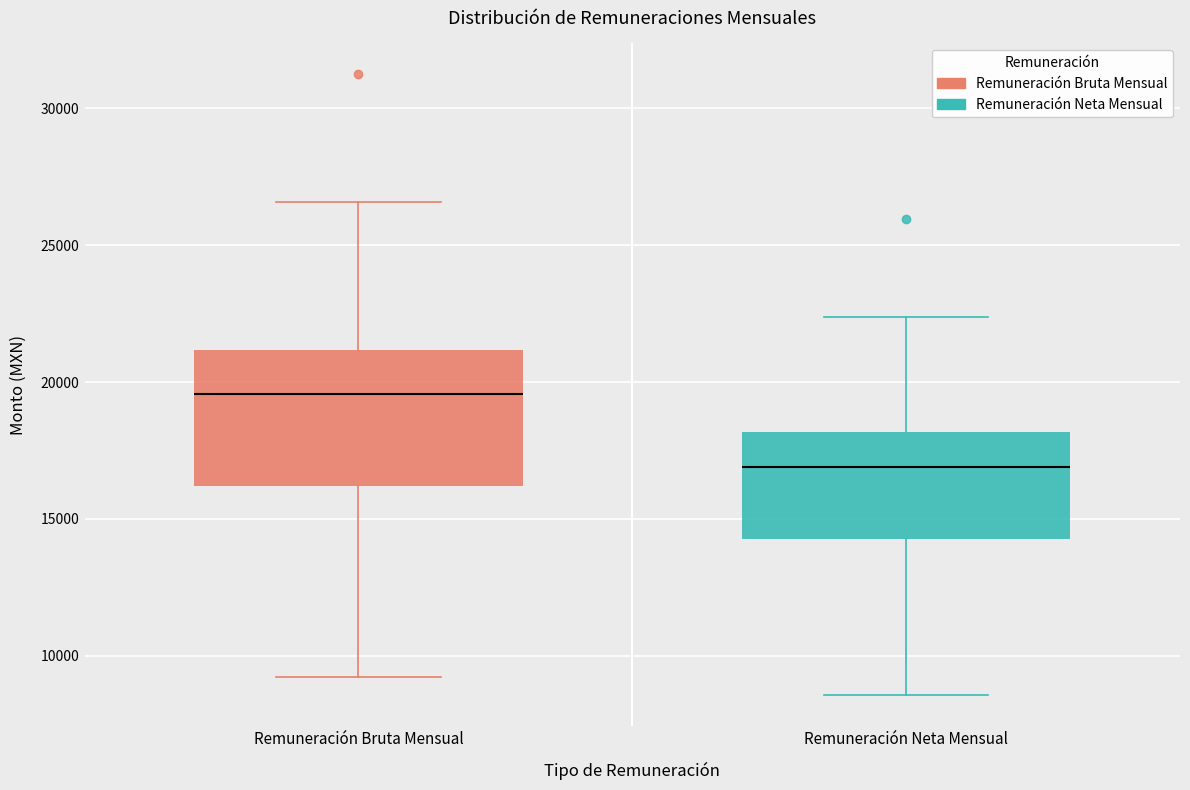

Where is the lower edge of the box for Remuneración Neta Mensual on the y-axis? The values are not printed on the chart, so give them approximately, as read against the axis.

14500